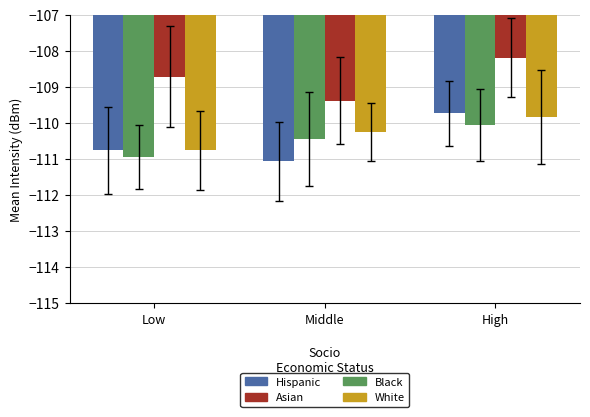

What is the average value of the Hispanic series?

-110.5